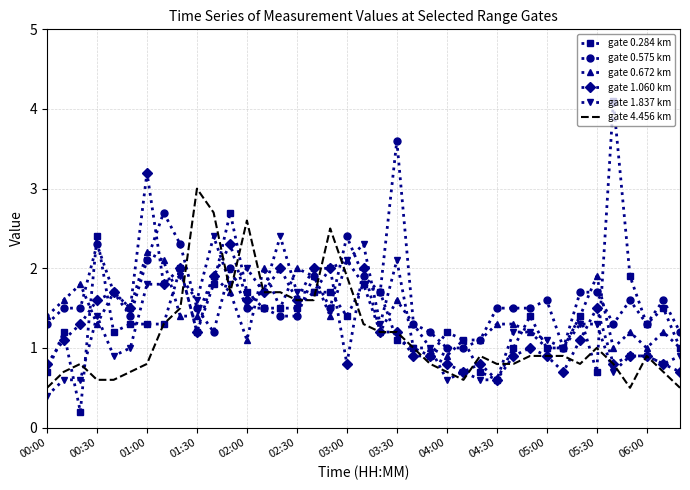

Which series ends up on top after the final intersection of gate 0.575 km and gate 4.456 km?

gate 0.575 km